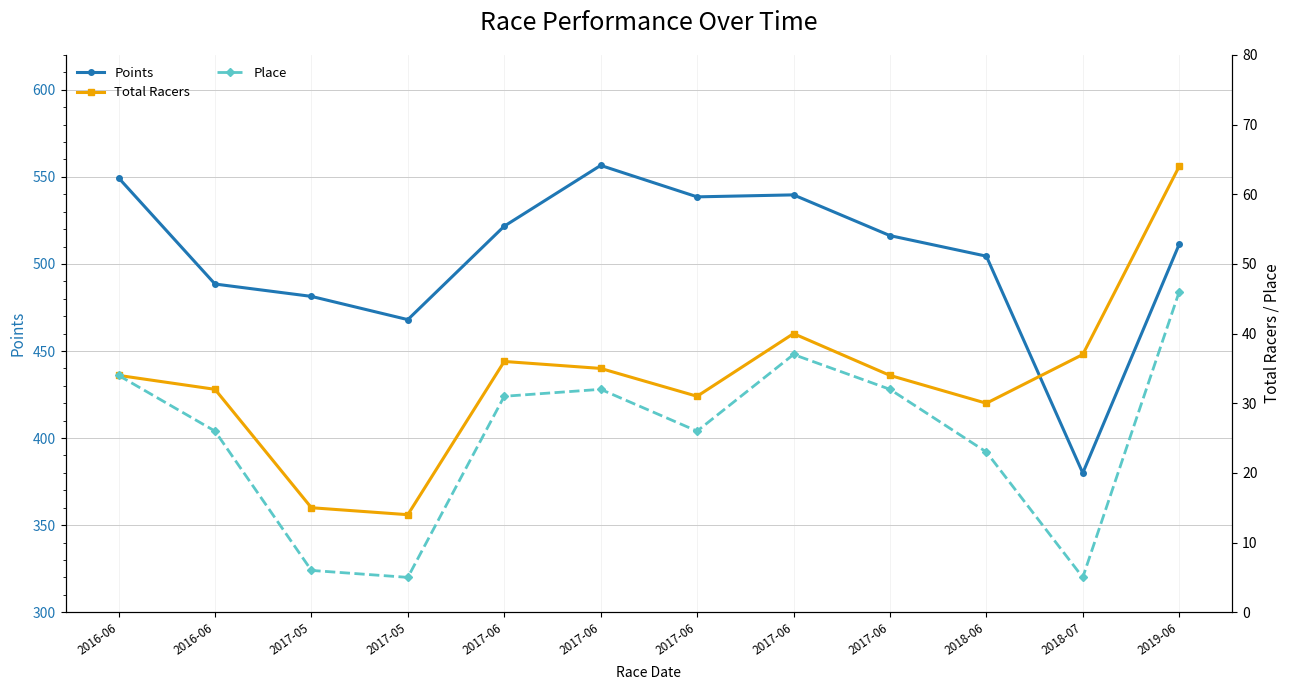

Rank the series at 2016-06 from lowest to highest value.

Total Racers, Place, Points